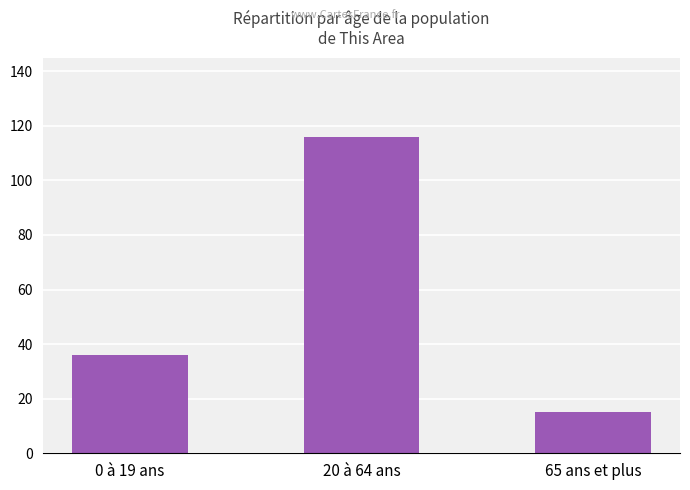

What is the sum of the values at 65 ans et plus and 0 à 19 ans?

51